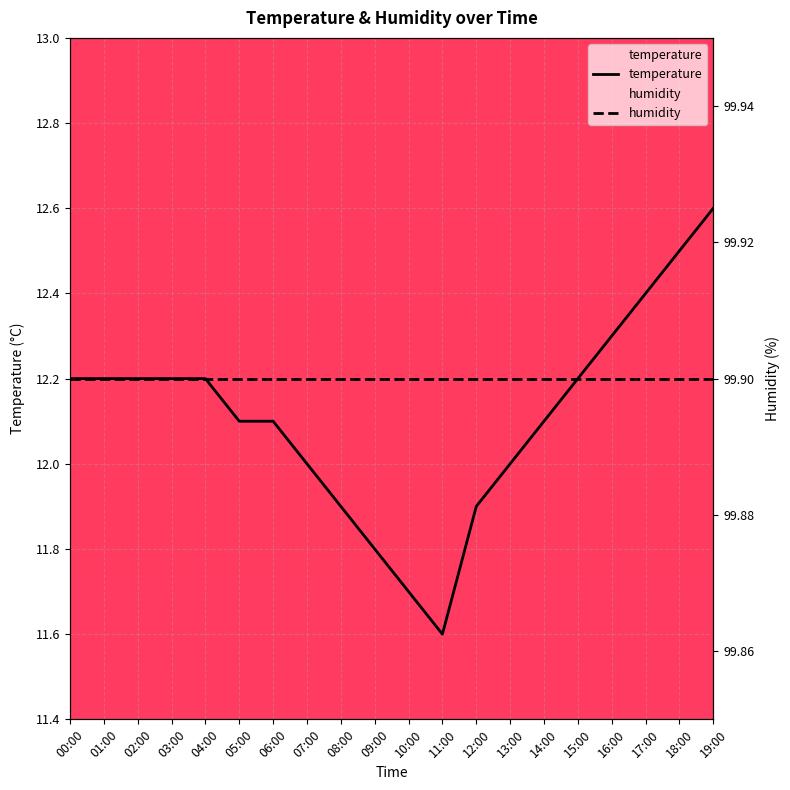

Which series has the largest total across all categories?

humidity